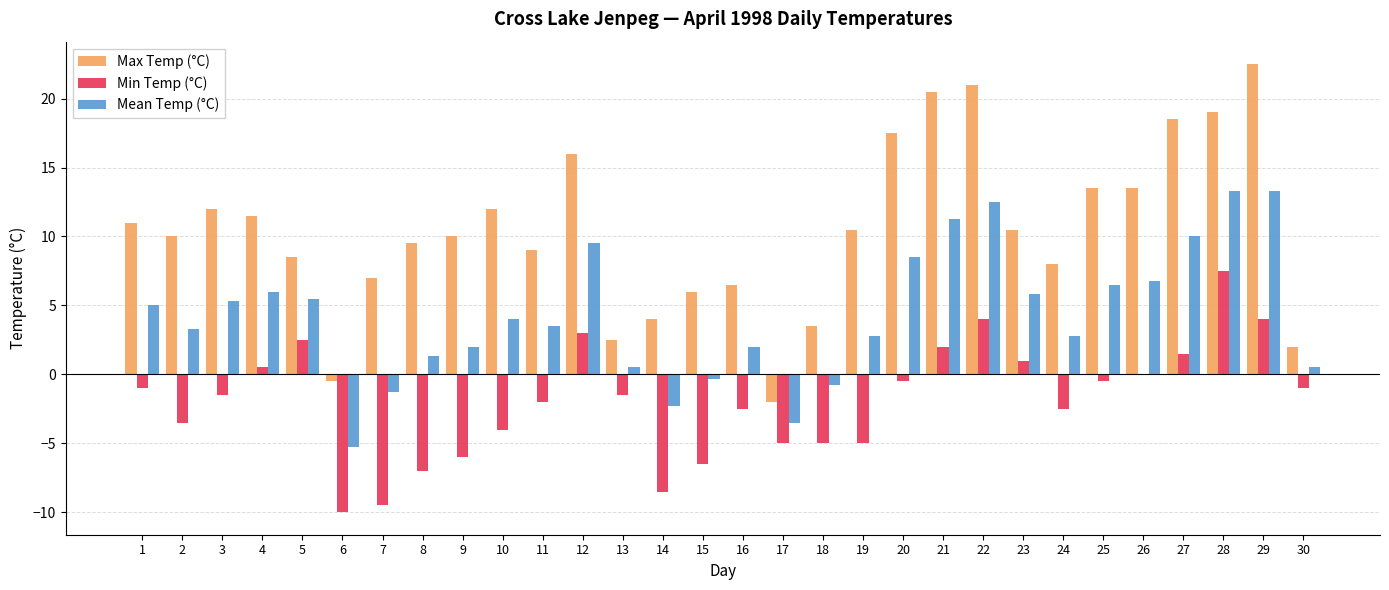

What is the maximum value for Min Temp (°C)?

7.5